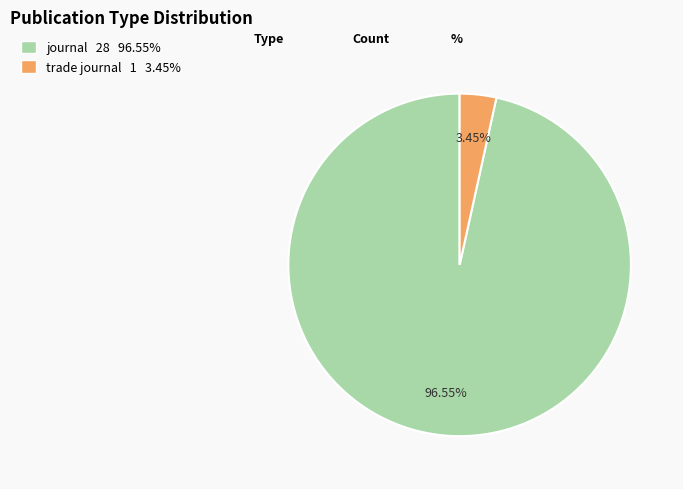

Is there any slice that represents more than half of the pie?

Yes